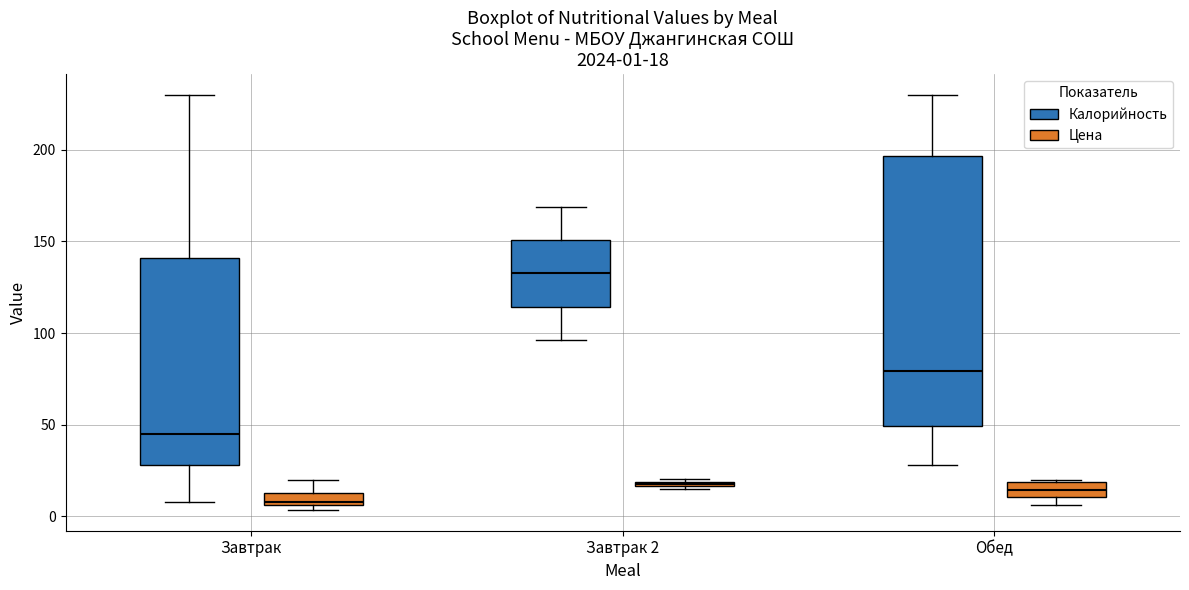

Comparing the boxes themselves (not the whiskers), which one is the tallest?

Обед (Калорийность)